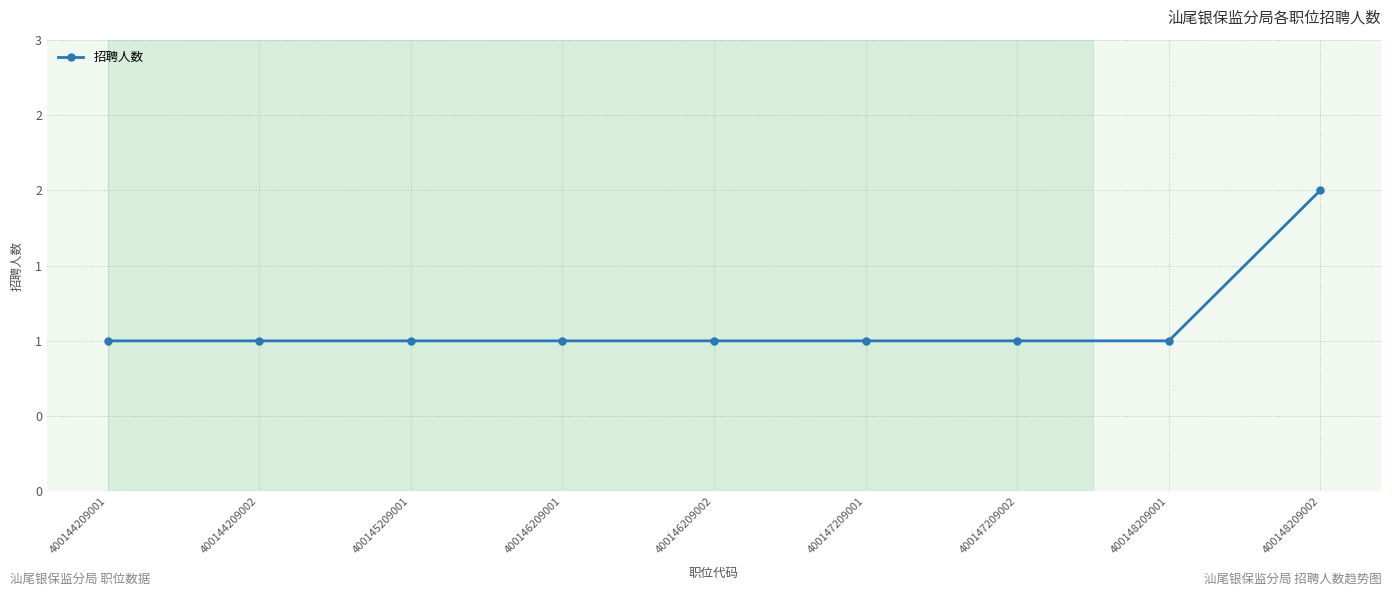

Is this an area chart (filled region under the line)?

No